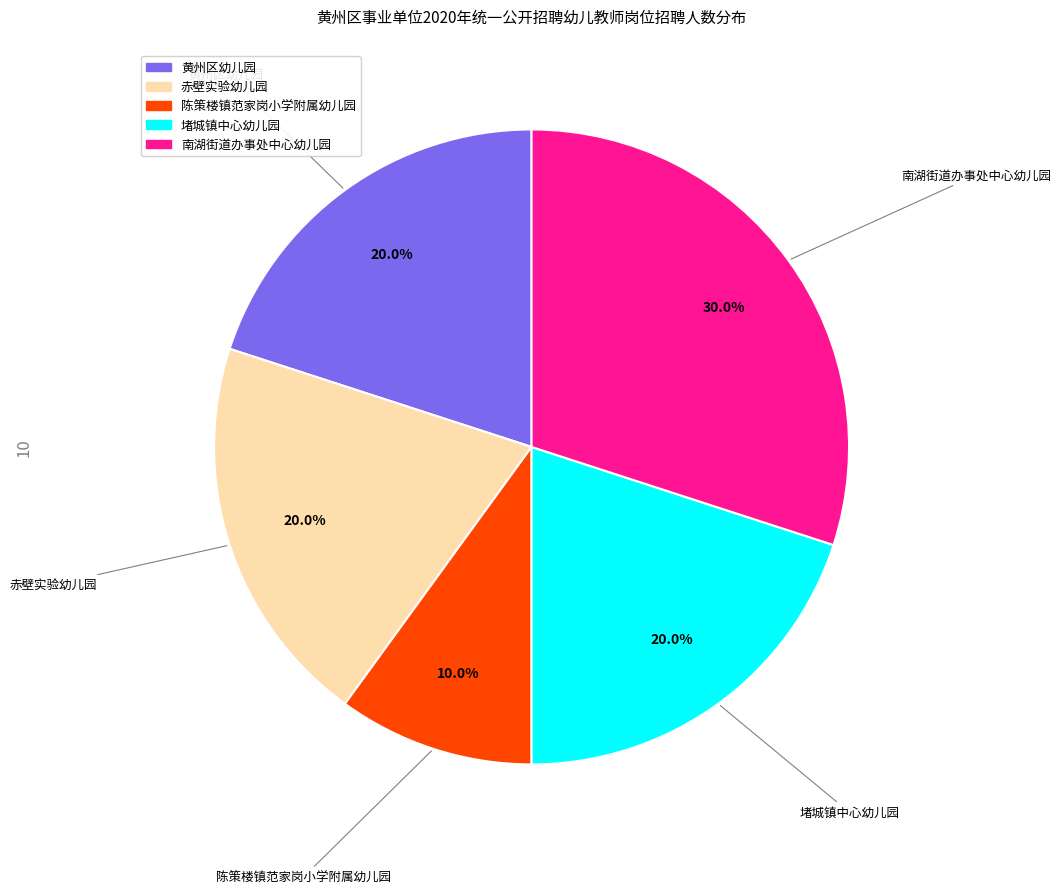

To the nearest percent, what portion does 陈策楼镇范家岗小学附属幼儿园 represent?

10%